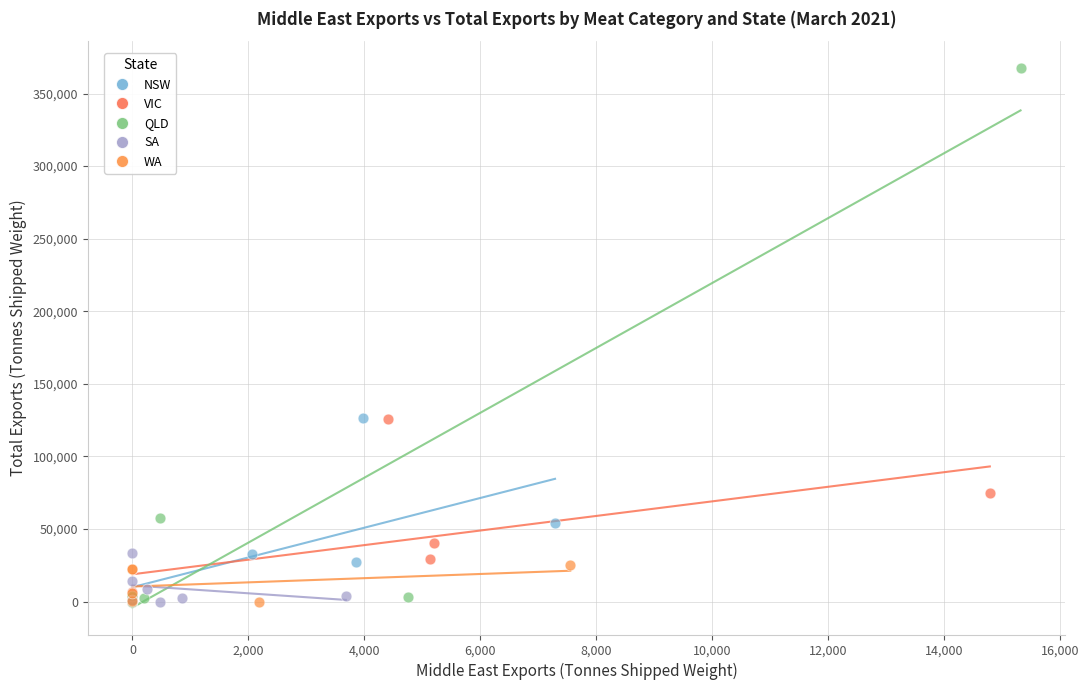

Which series contains the highest Y value?

QLD